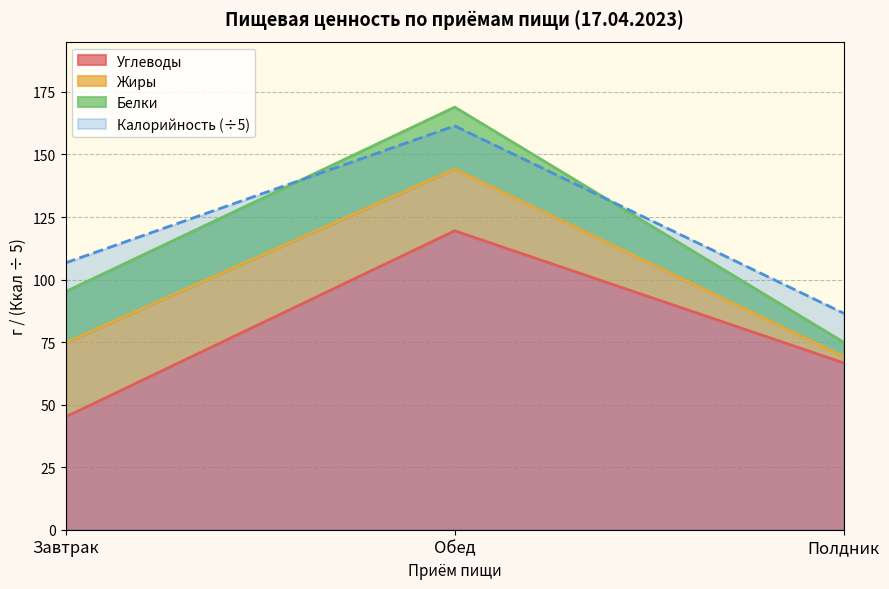

At how many categories does at least one series exceed 134?

1